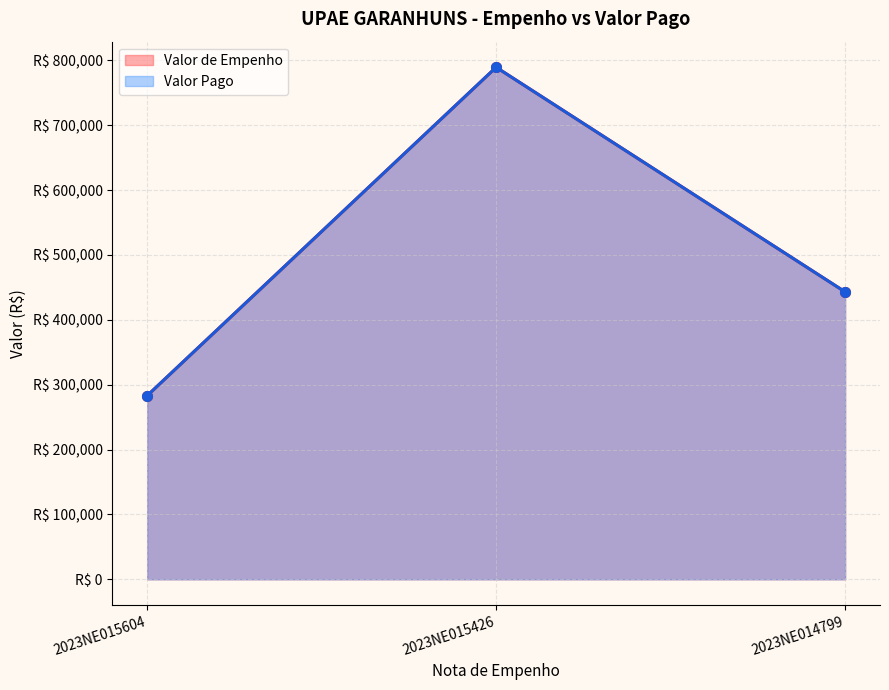

What is the sum of all Valor Pago values?

1515815.0